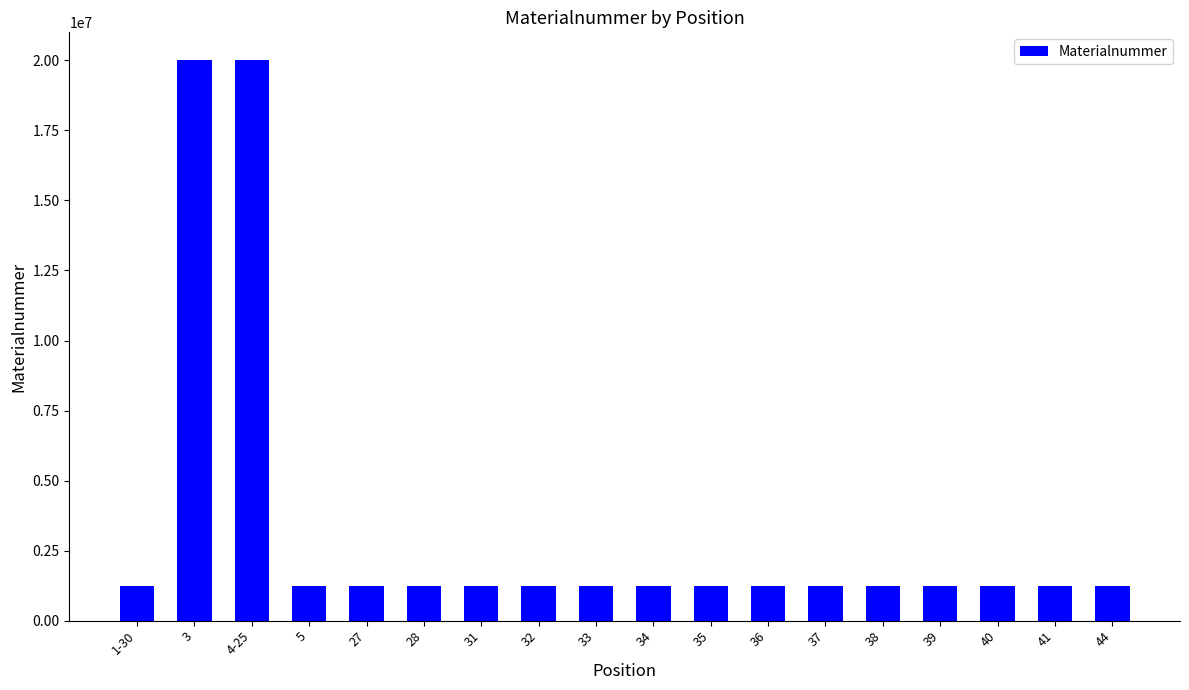

The chart shows a value of 1225207 at 41. True or false?

True